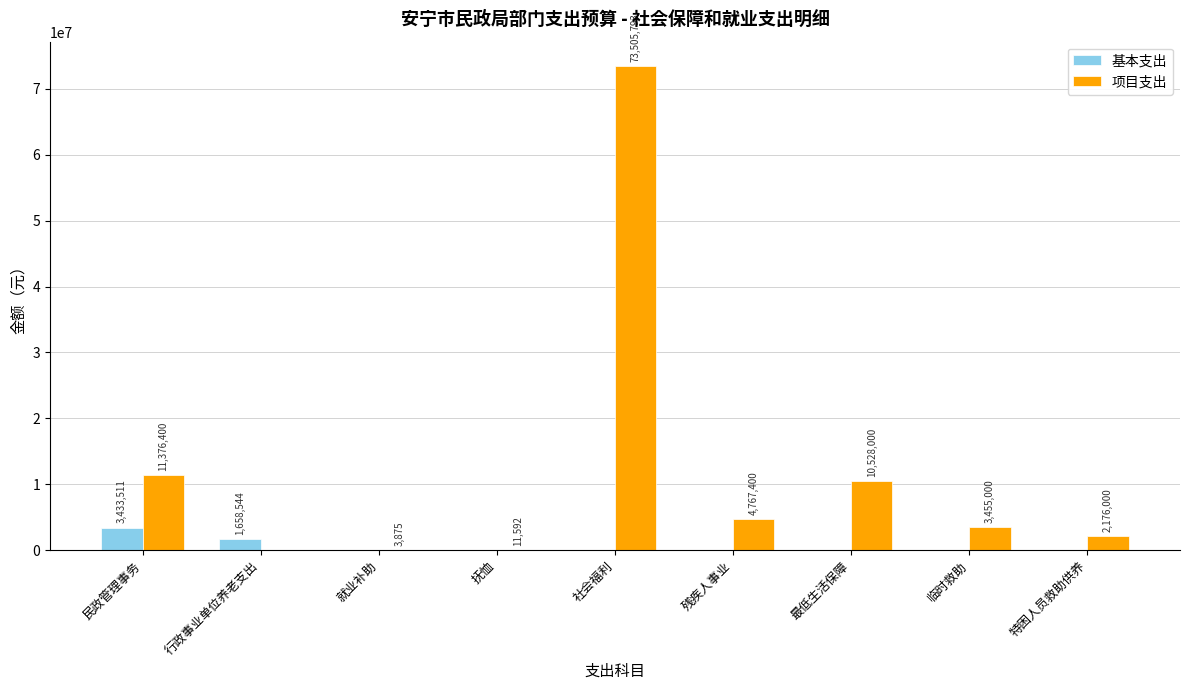

Reading right to left, extract all data points from this chart.

基本支出: 特困人员救助供养=0	临时救助=0	最低生活保障=0	残疾人事业=0	社会福利=0	抚恤=0	就业补助=0	行政事业单位养老支出=1658544	民政管理事务=3433511
项目支出: 特困人员救助供养=2176000	临时救助=3455000	最低生活保障=10528000	残疾人事业=4767400	社会福利=73505793	抚恤=11592	就业补助=3875	行政事业单位养老支出=0	民政管理事务=11376400